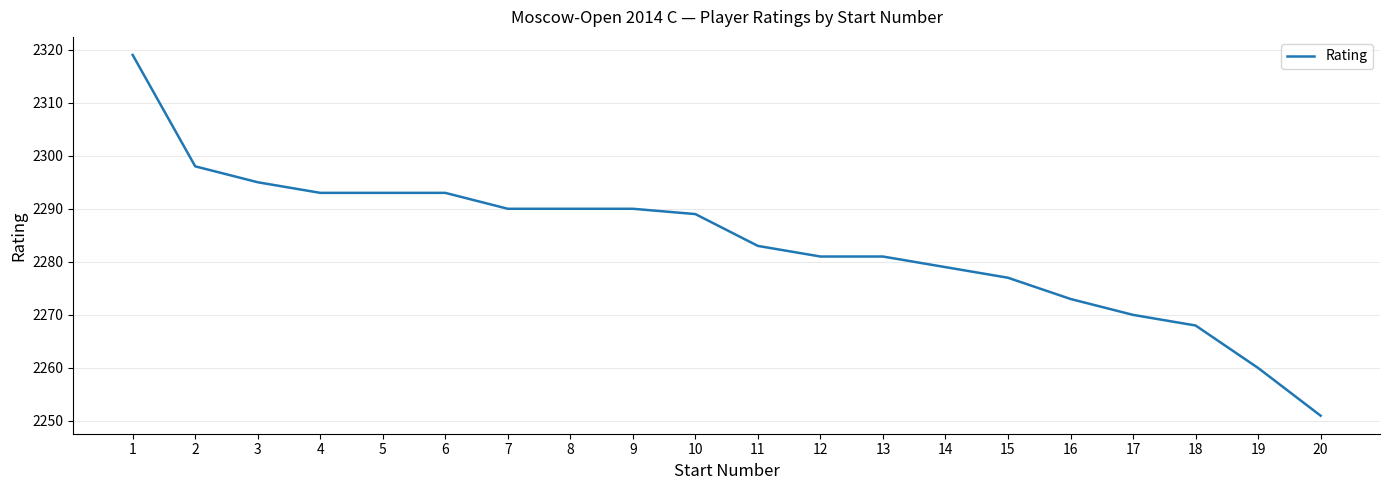

How many values are below 2289?

10